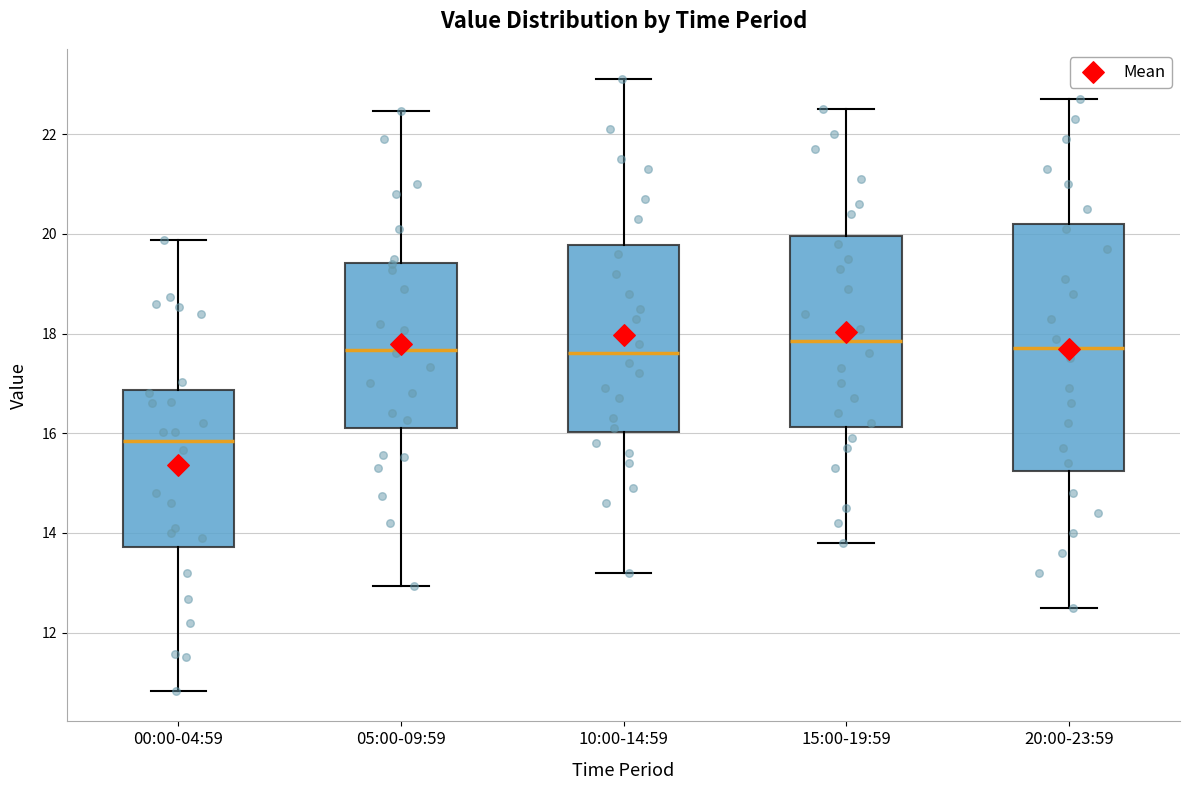

Which box's median line is the lowest?

00:00-04:59